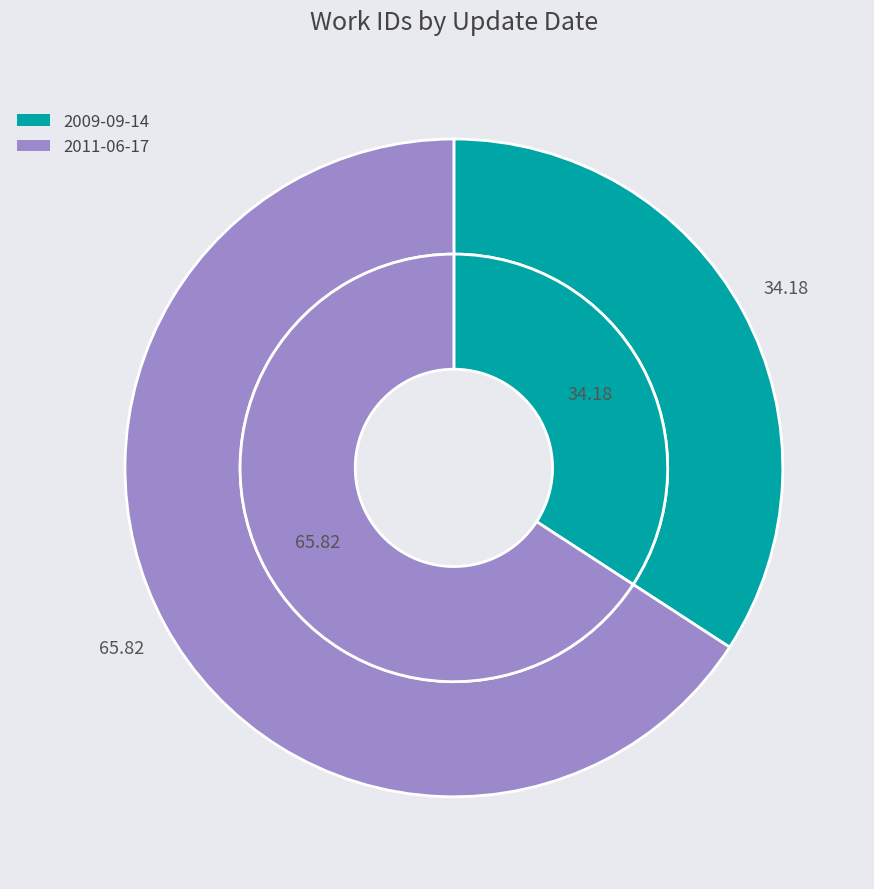

To the nearest percent, what is the average slice percentage?

50%